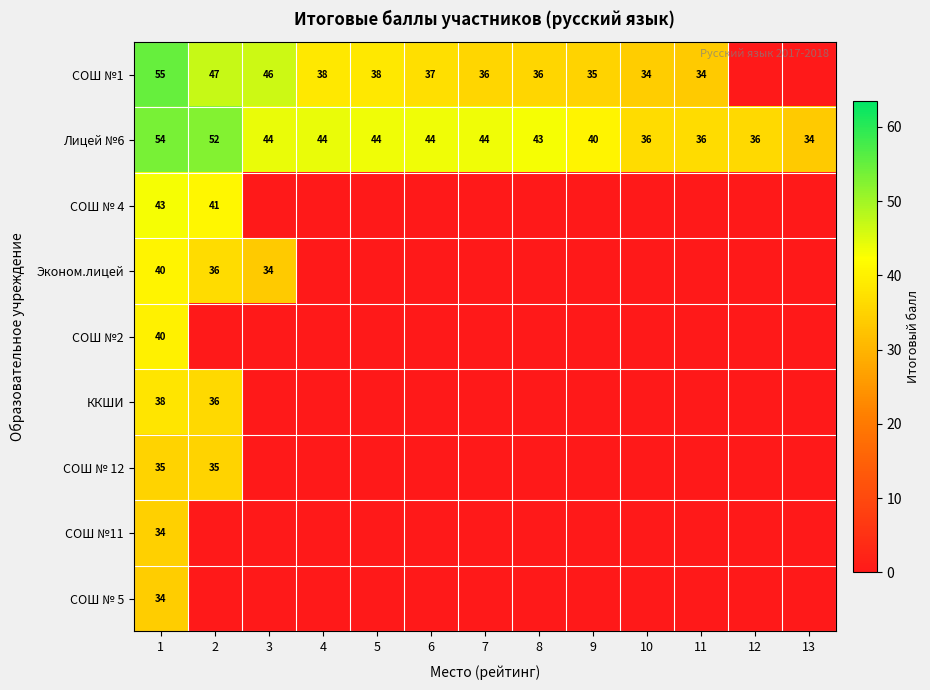

What is the maximum value for Лицей №6?

54